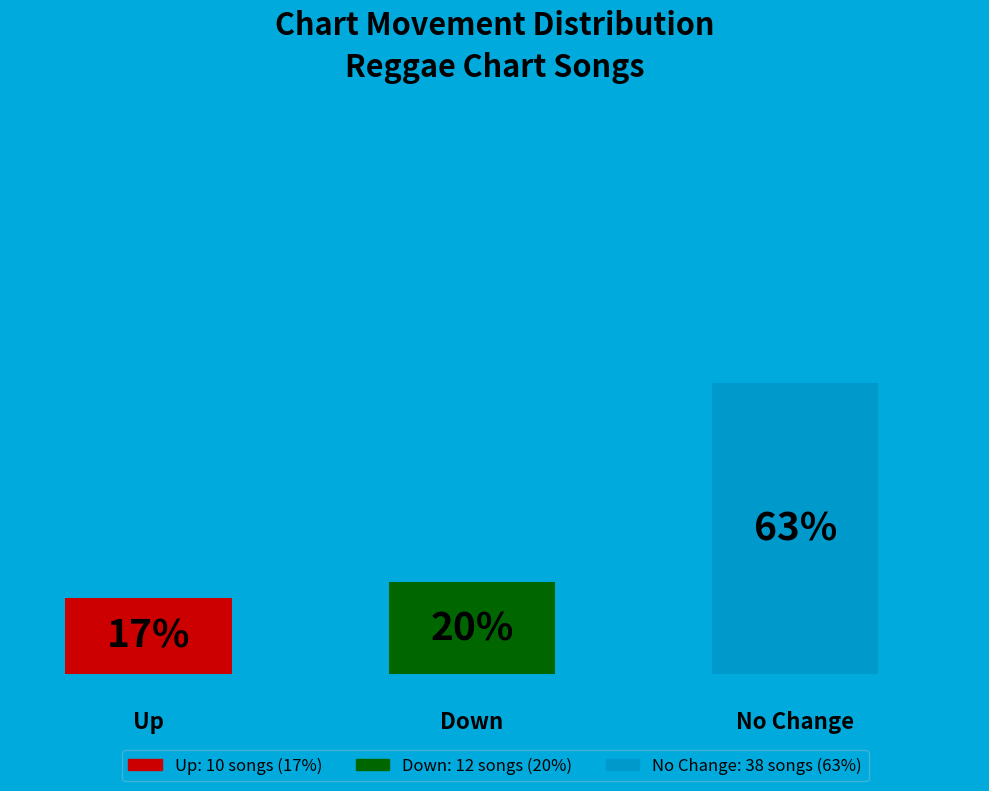

Does up represent more than half of the total?

No